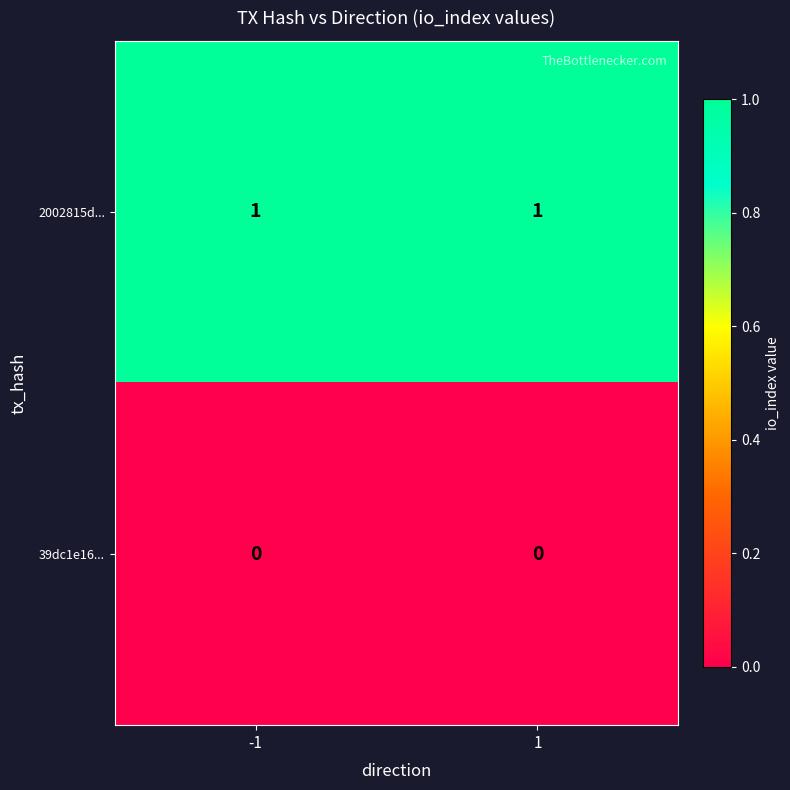

List the series in order of their overall mean, lowest first.

39dc1e16..., 2002815d...